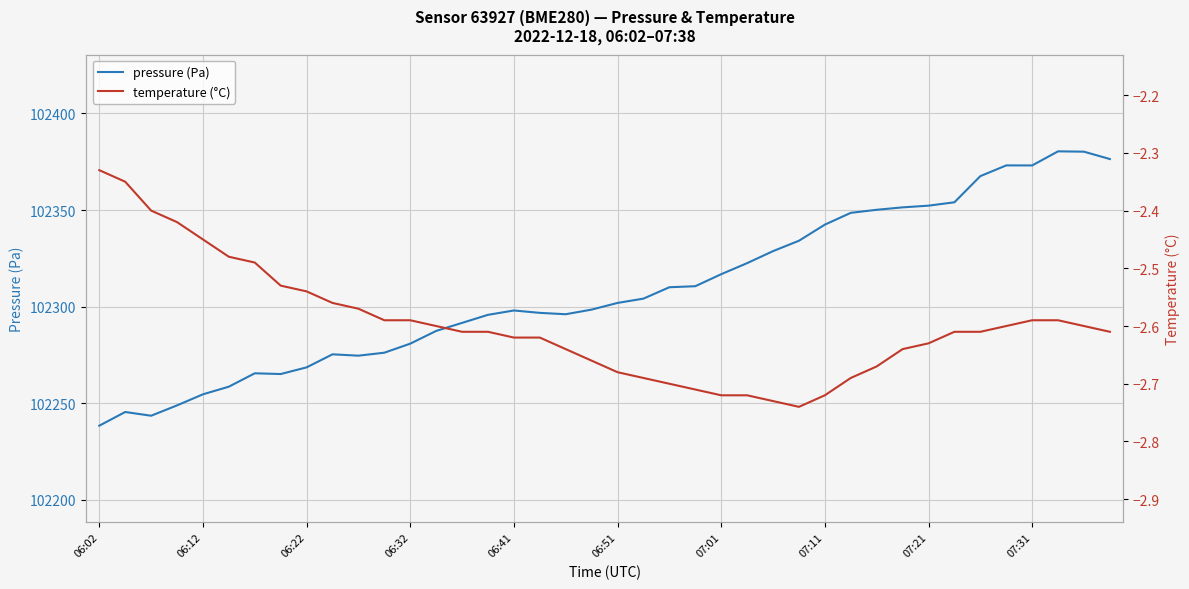

At which label does pressure (Pa) reach its minimum?

06:02